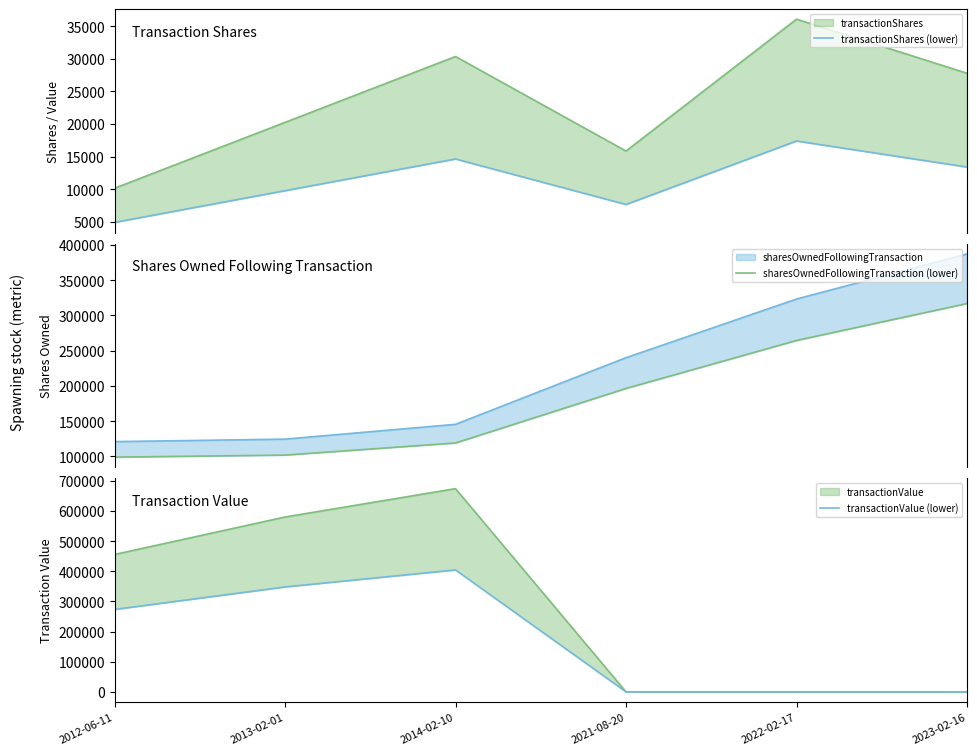

Does the chart display data point markers on the line(s)?

No